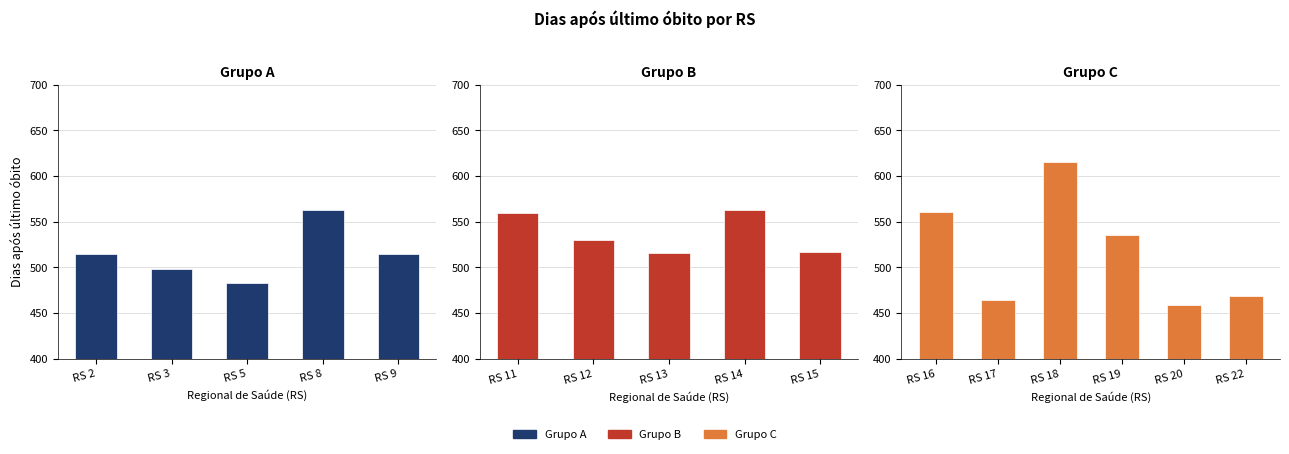

What is the minimum value shown in the chart?

459.0